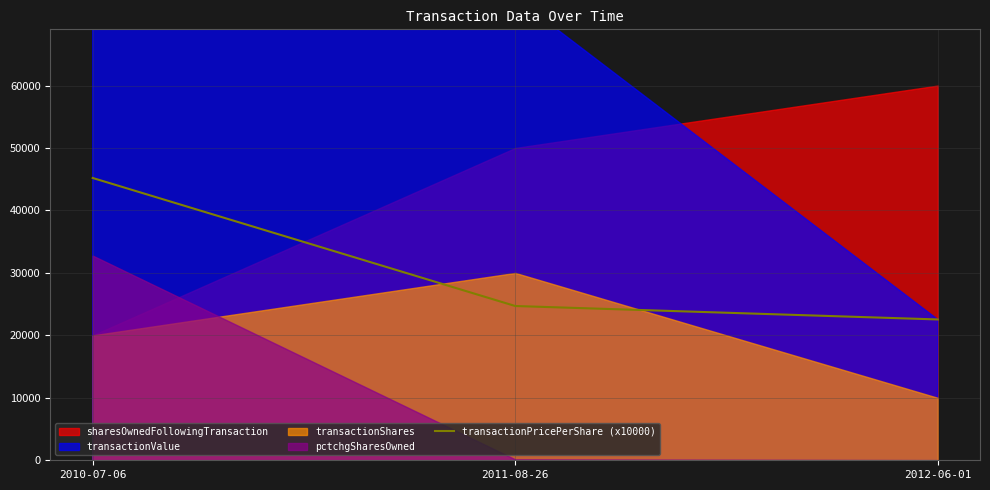

The value at 2011-08-26 is 34076.8. True or false?

False